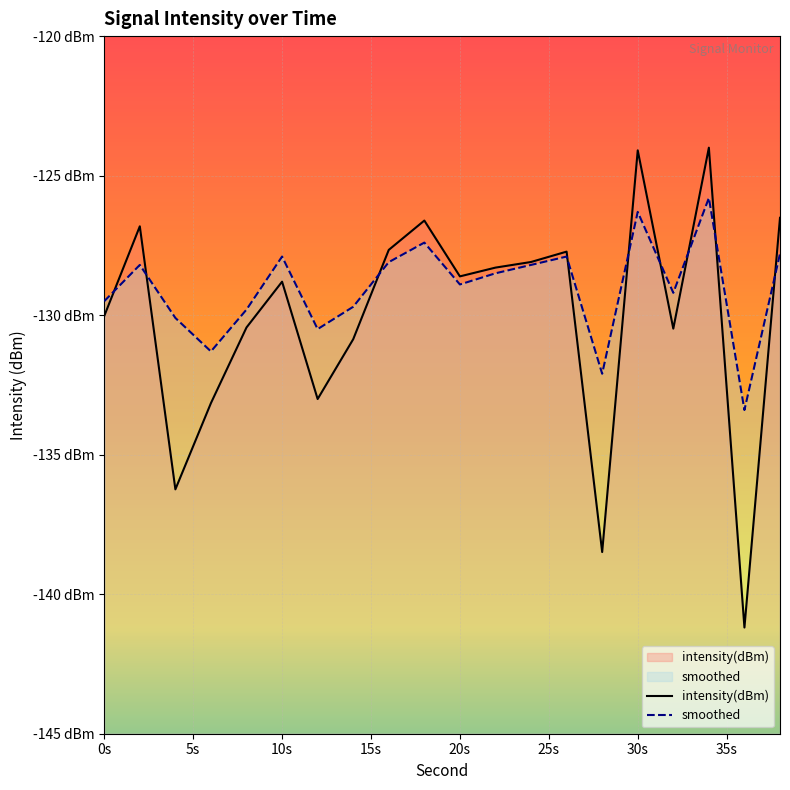

How many lines are shown in the chart?

2